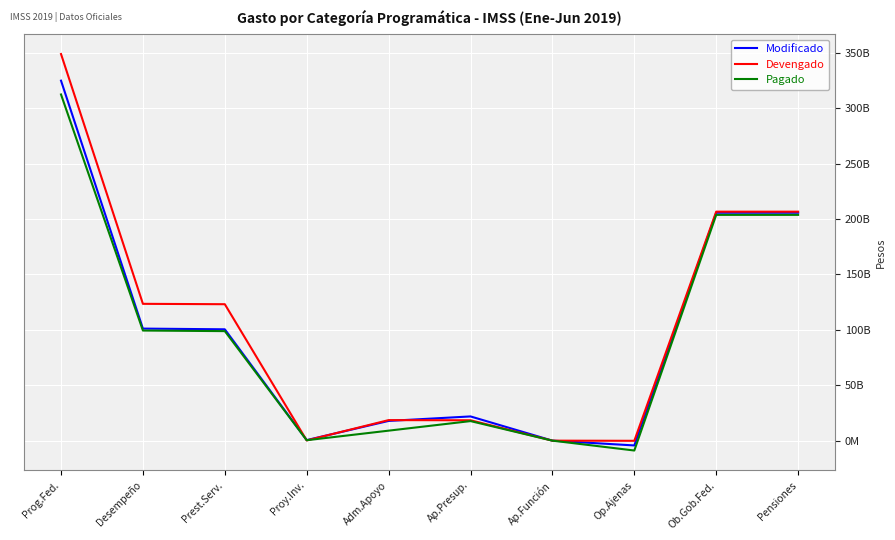

What are all the series names shown in the legend?

Modificado, Devengado, Pagado